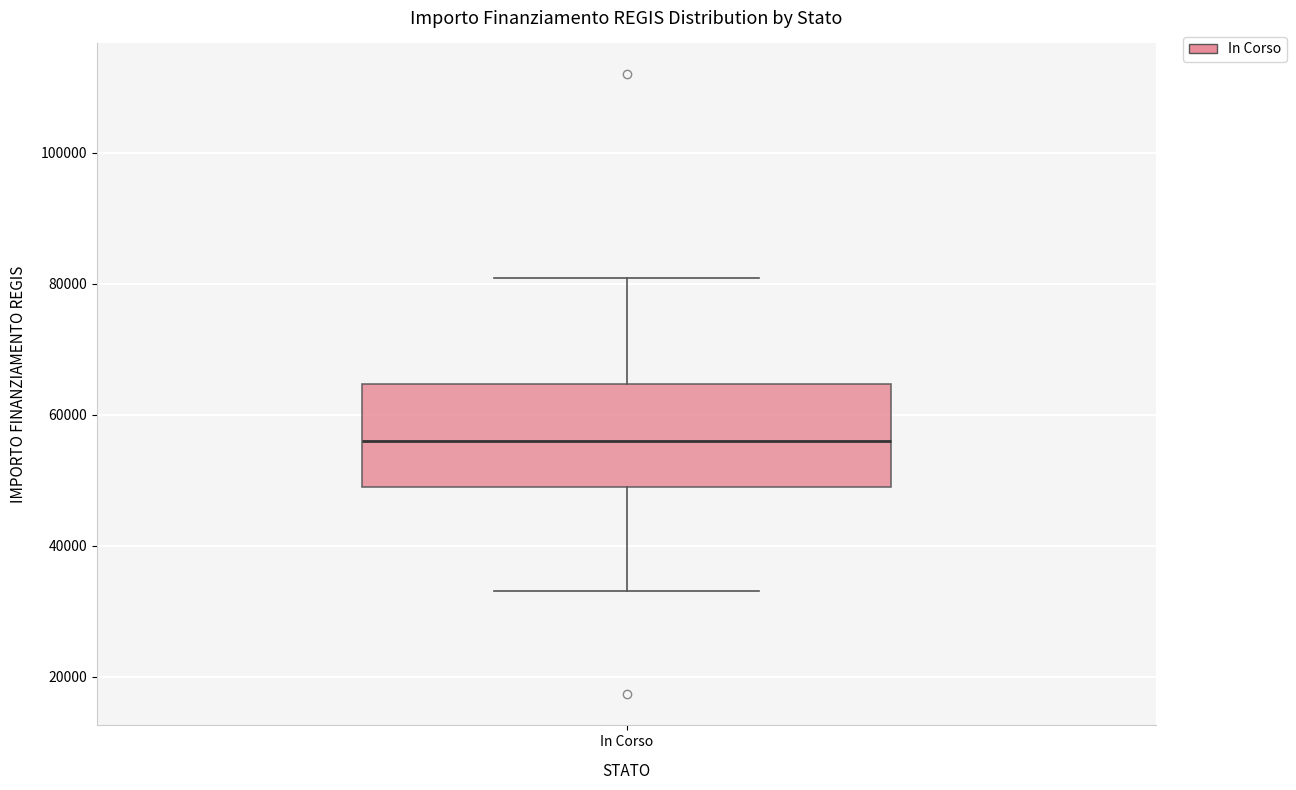

Transcribe this box plot: give where the median line is, the range the box spans, and where the two whiskers end, as read against the y-axis. The values are not printed on the chart, so give them approximately, as read against the axis.

median 56000, box 50000 to 64000, whiskers 32000 to 80000